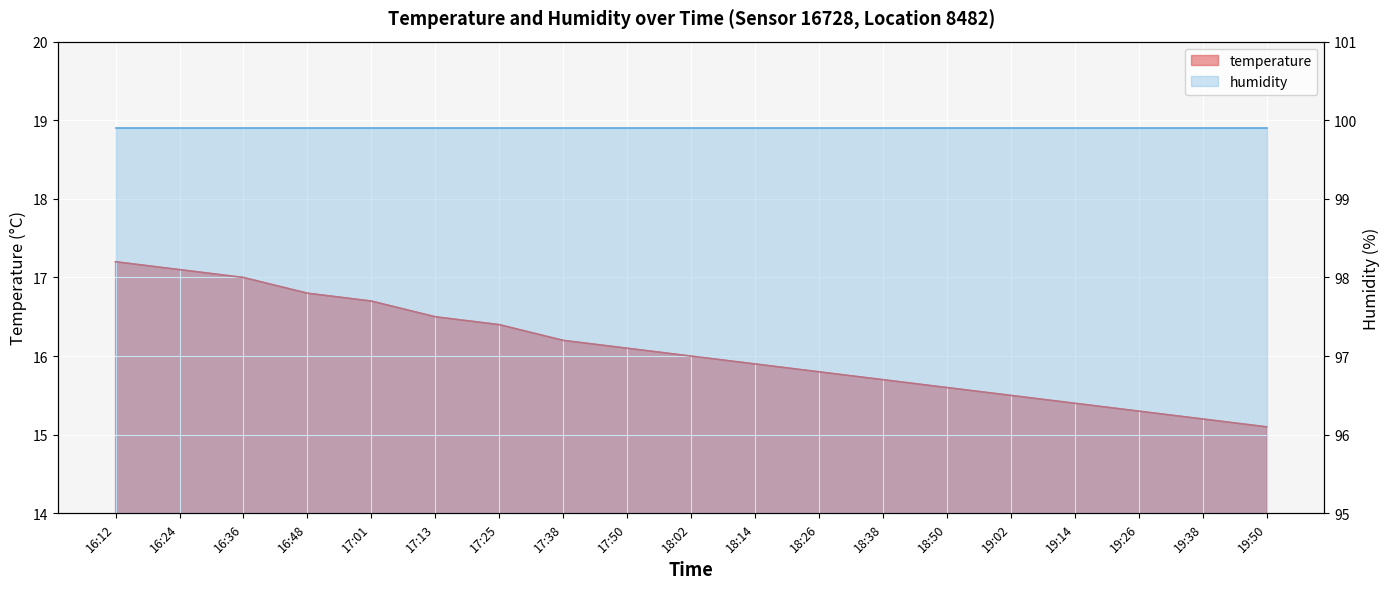

What is the difference between the values at 18:14 and 16:36?

1.1